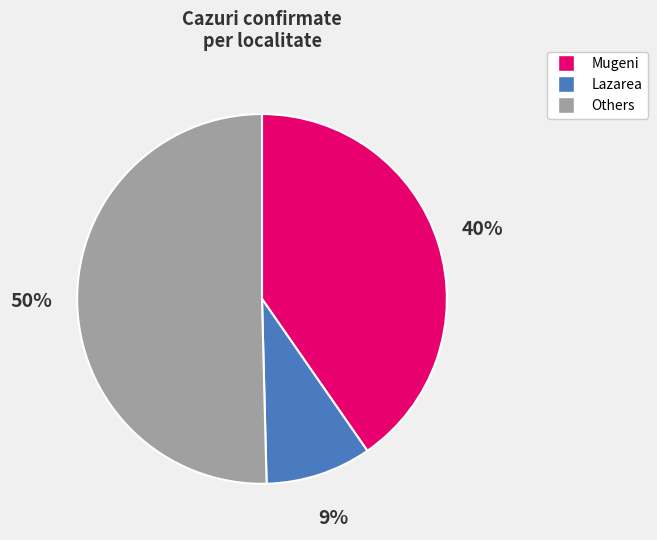

Does any single category account for the majority?

Yes